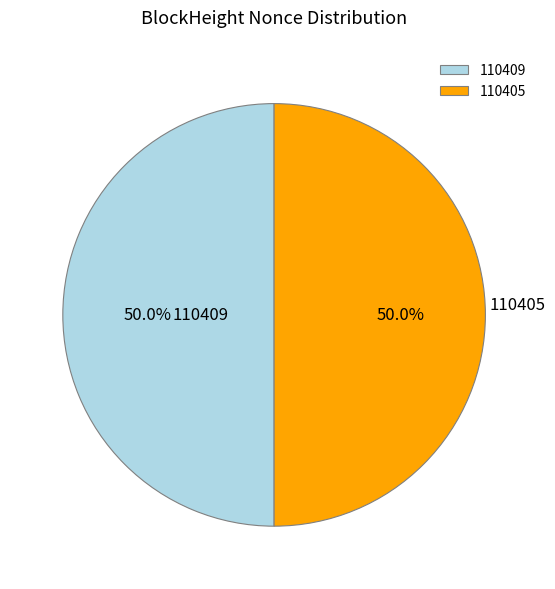

What is the ratio of the value at 110405 to the value at 110409?

1.0